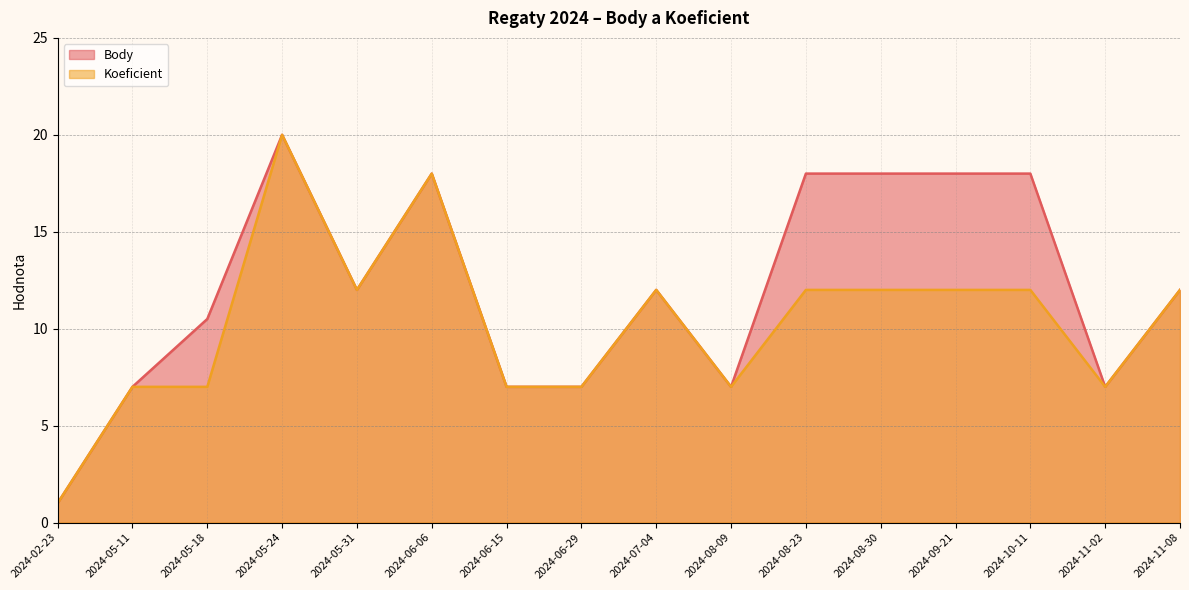

True or false: Koeficient and Body cross at least once.

False